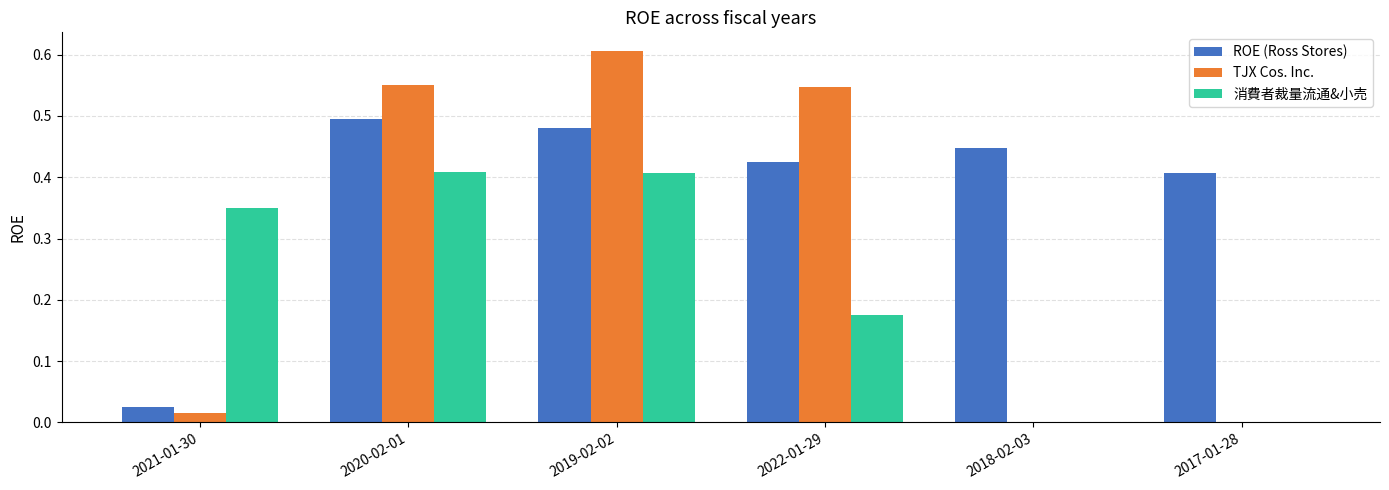

What is the sum of the 消費者裁量流通&小売 values at 2019-02-02 and 2021-01-30?

0.8